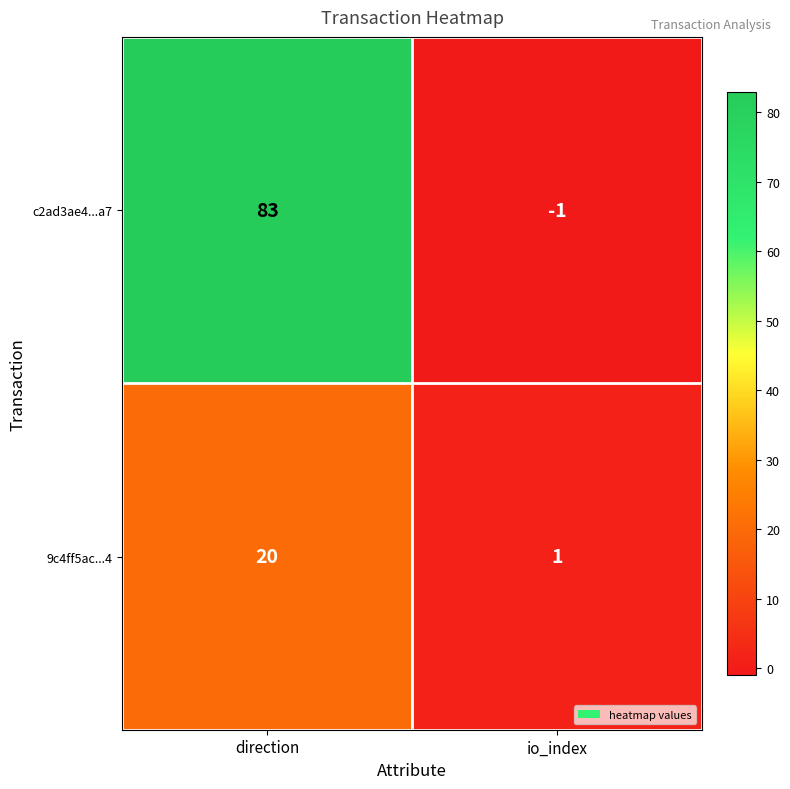

How many series are shown in this chart?

2